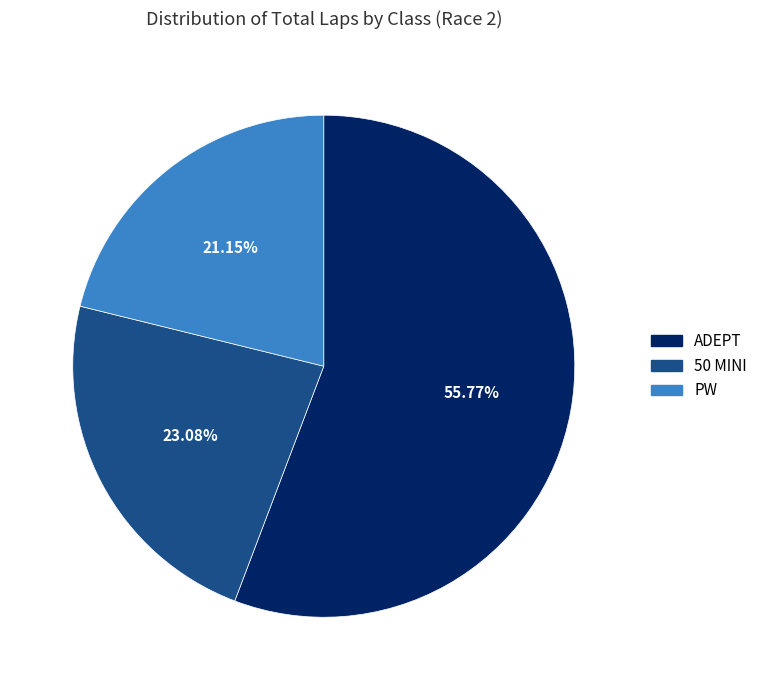

Is the sum of ADEPT and 50 MINI greater than half?

Yes